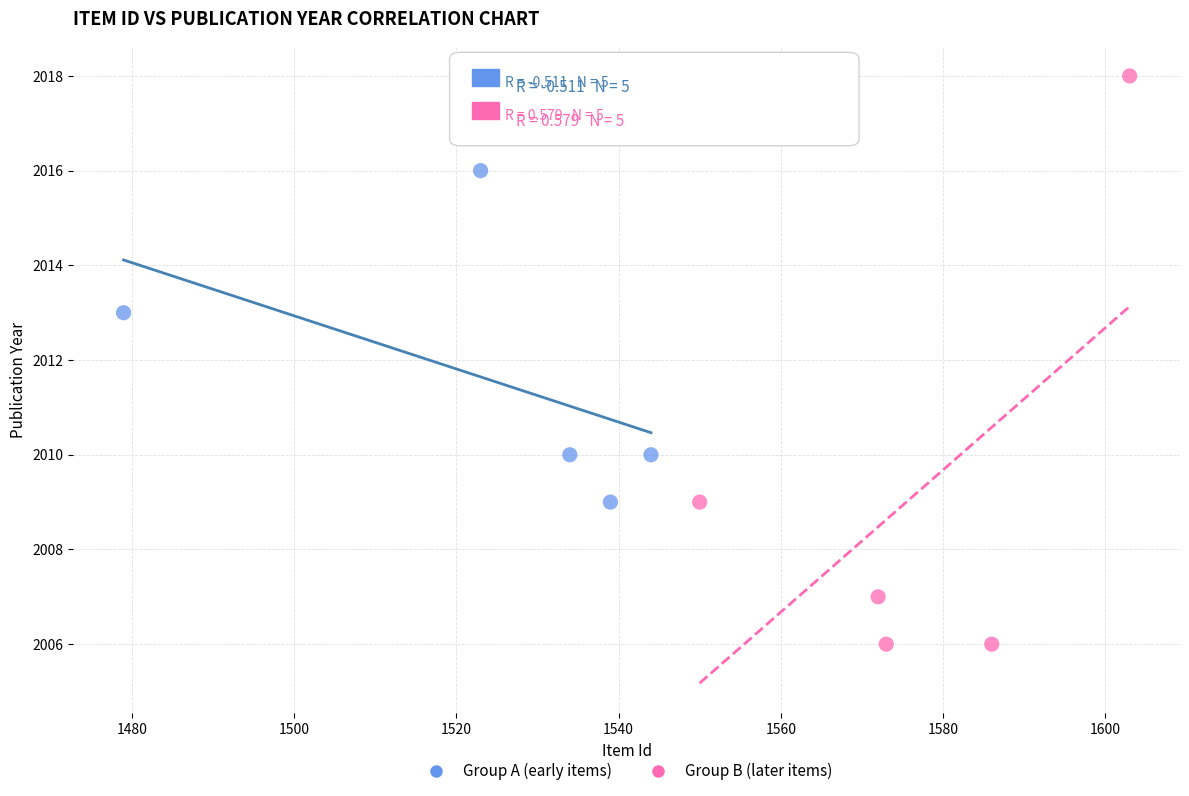

Which series has the largest Y range (max minus min)?

Group B (later items)